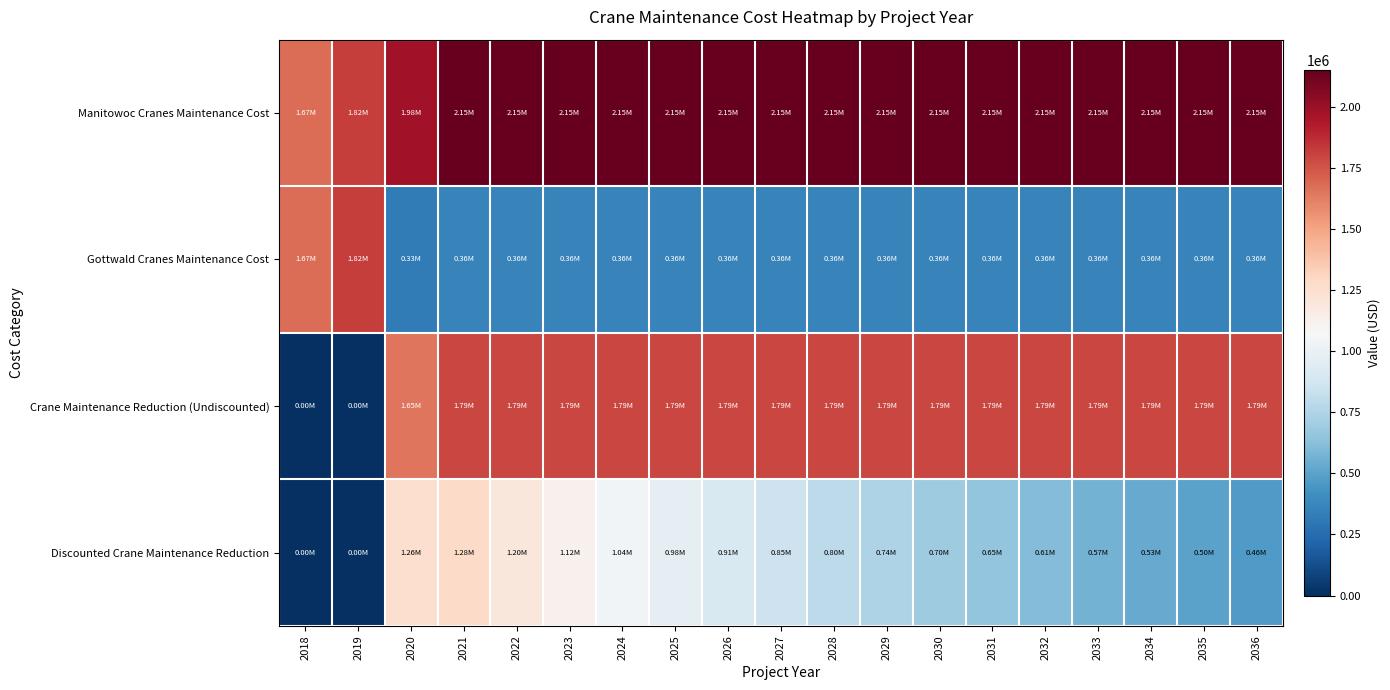

Between 2020 and 2032, which series saw the biggest shift?

Discounted Crane Maintenance Reduction